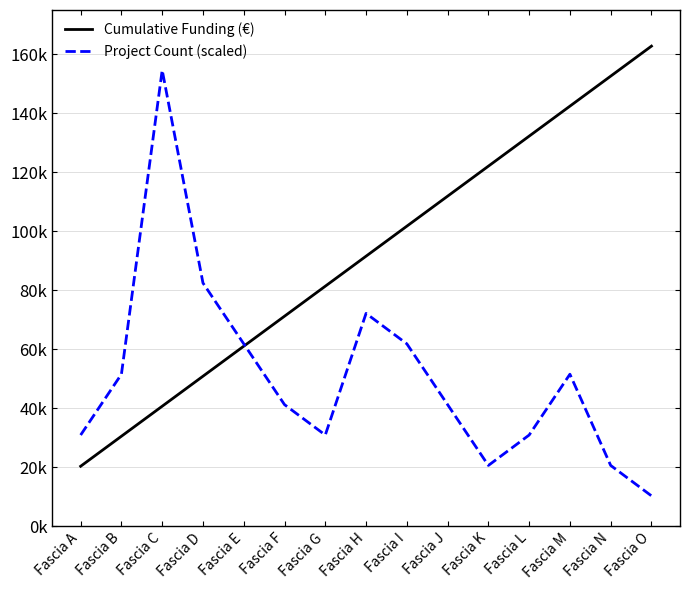

What are all the series names shown in the legend?

Cumulative Funding (€), Project Count (scaled)